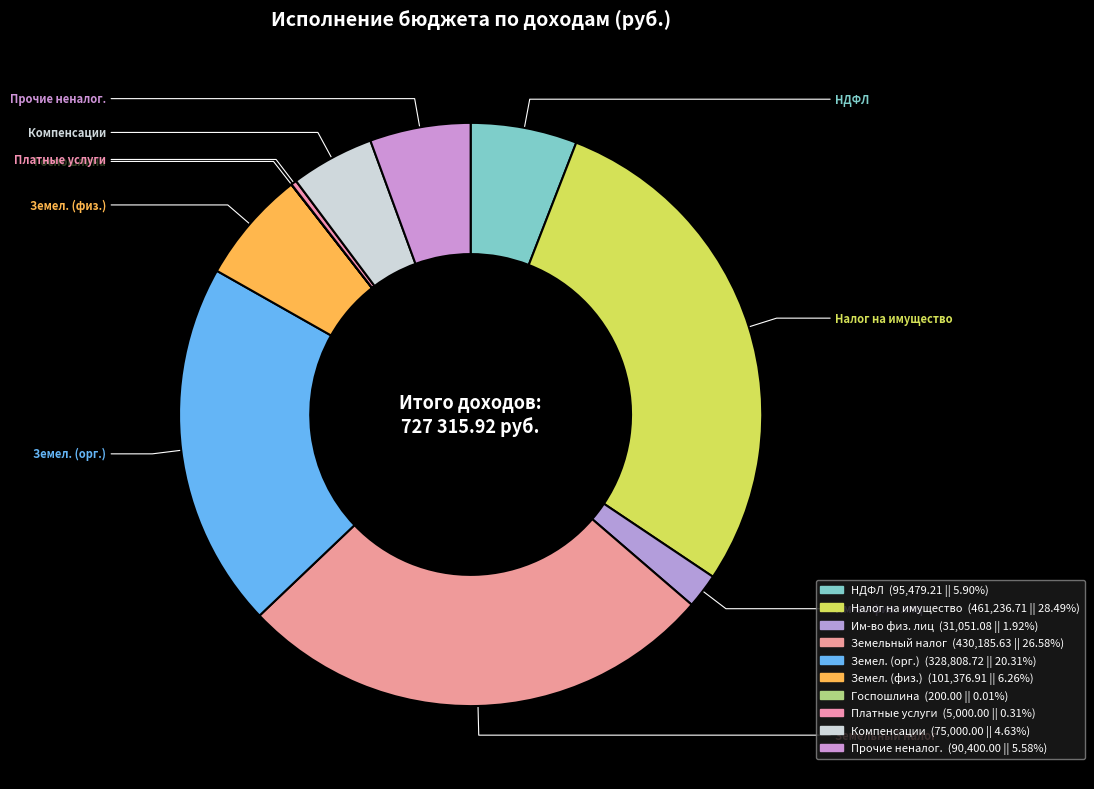

What is the largest slice in the pie chart?

Налоги на имущество